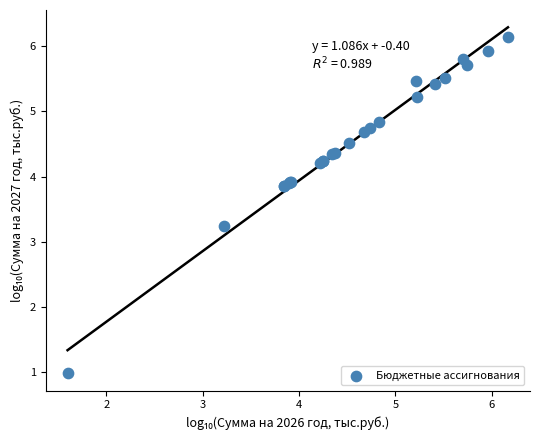

What Y value in the scatter plot is closest to 3?

3.2